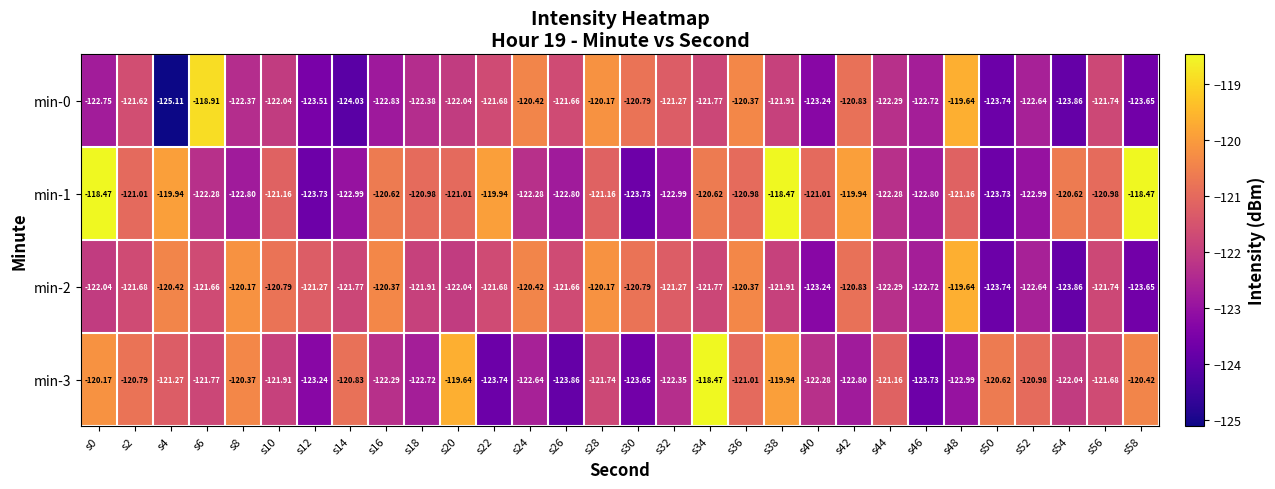

Is the value of min-3 at s28 greater than the value of min-2 at s44?

Yes